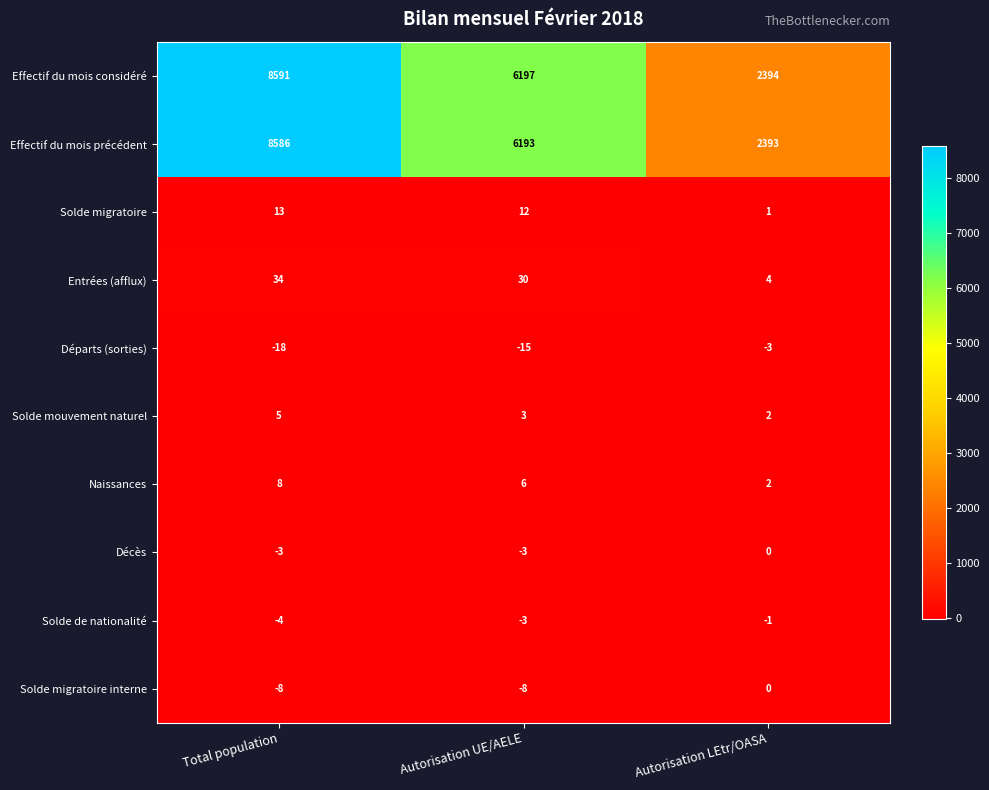

At which category does the chart reach its peak across all series?

Total population